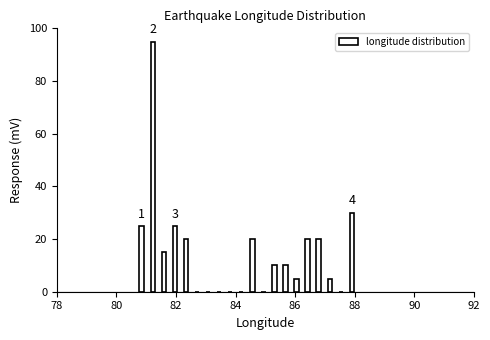

Around what value on the x-axis is the tallest bar? Give the approximate position of its centre, as read against the axis.

81.2